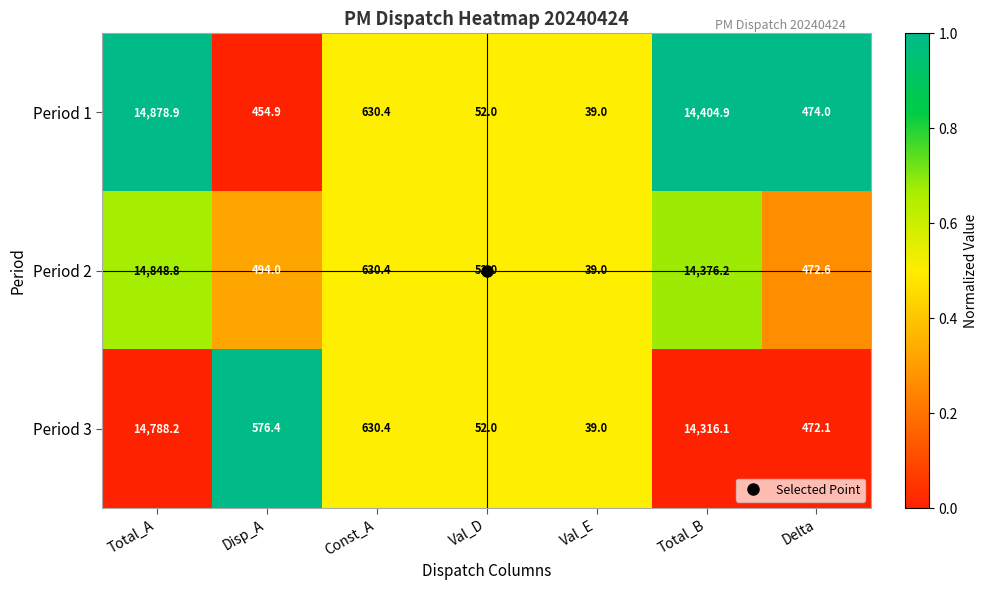

List the series in order of their overall mean, highest first.

Period 1, Period 2, Period 3